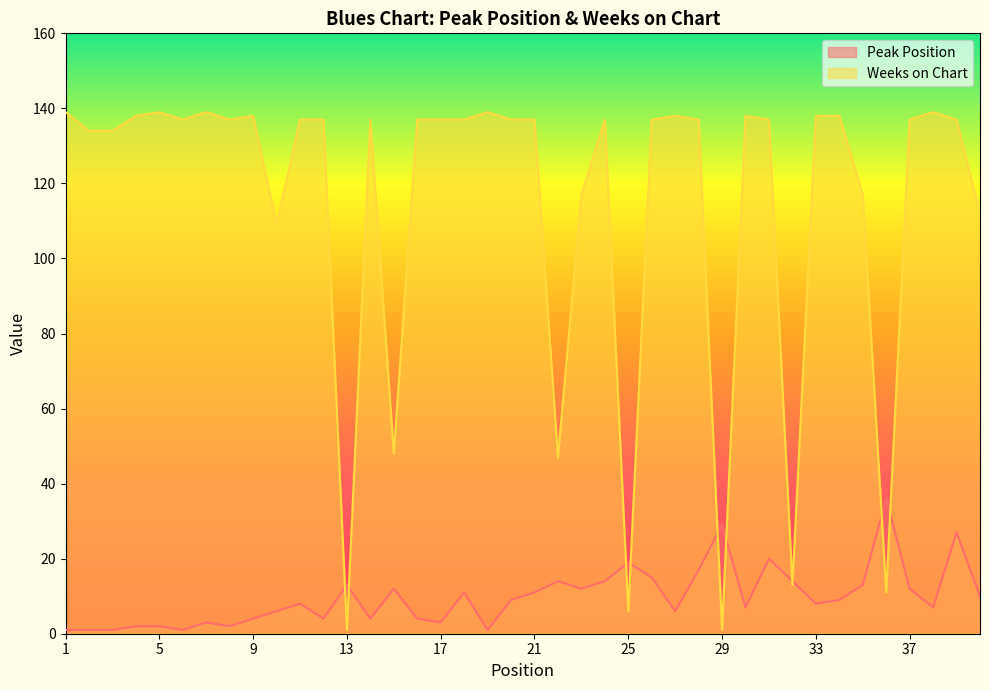

Between 40 and 35, which is larger?

35